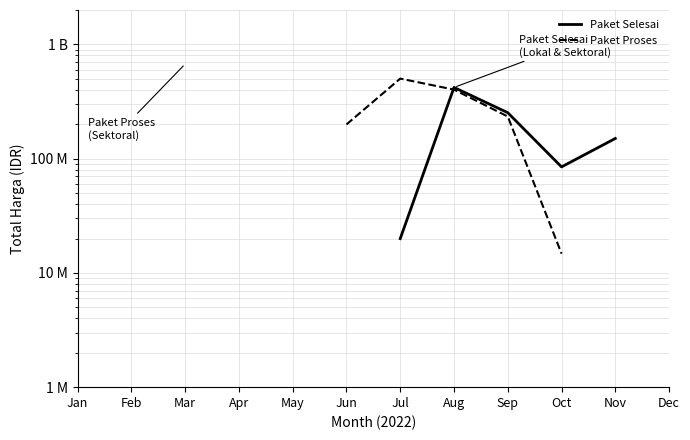

Which category has the highest value in the Paket Selesai series?

Jan